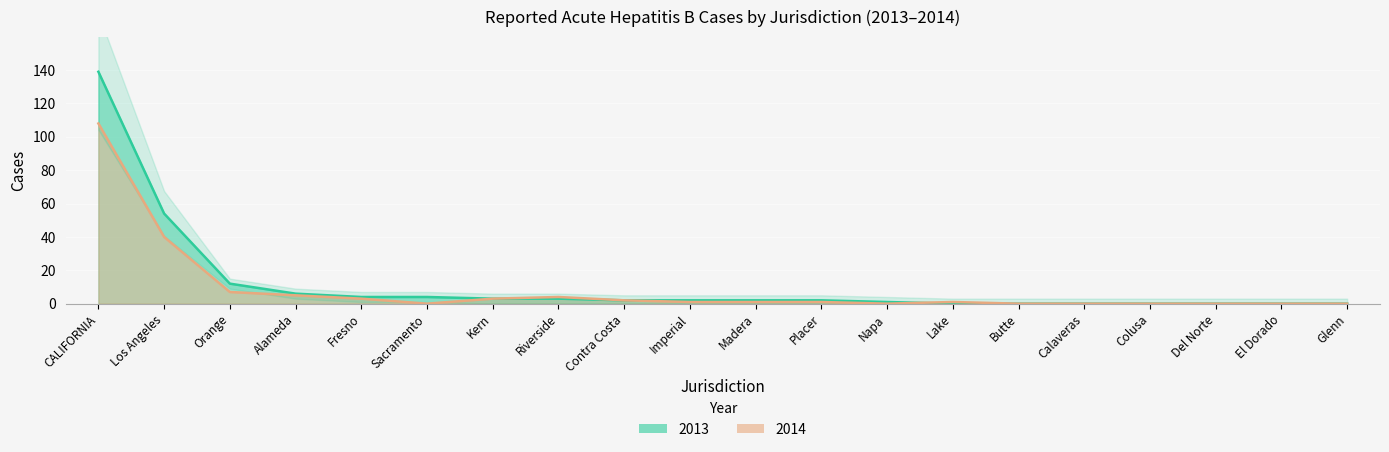

How many lines are shown in the chart?

2